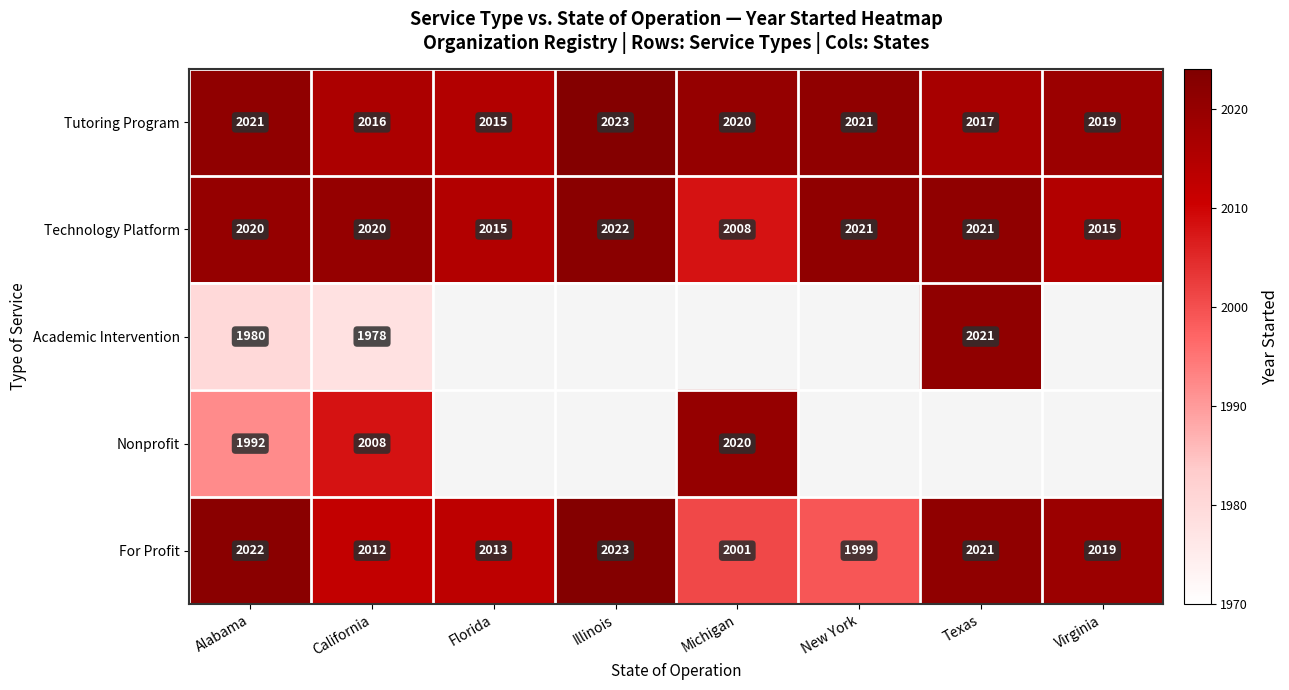

What is the difference between the maximum and minimum values in the Tutoring Program series?

8